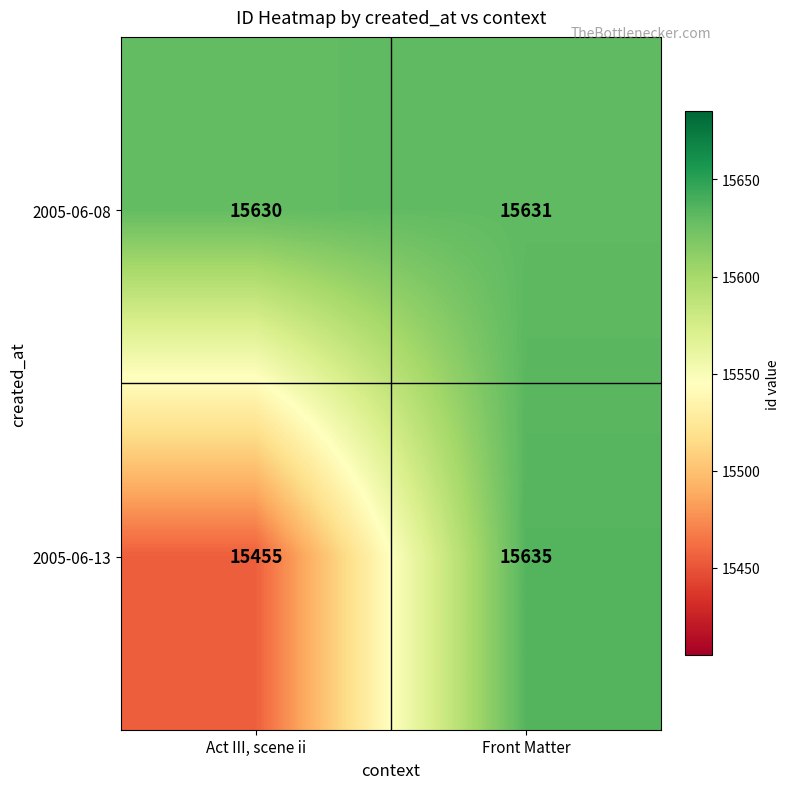

Rank the series at Front Matter from lowest to highest value.

2005-06-08, 2005-06-13